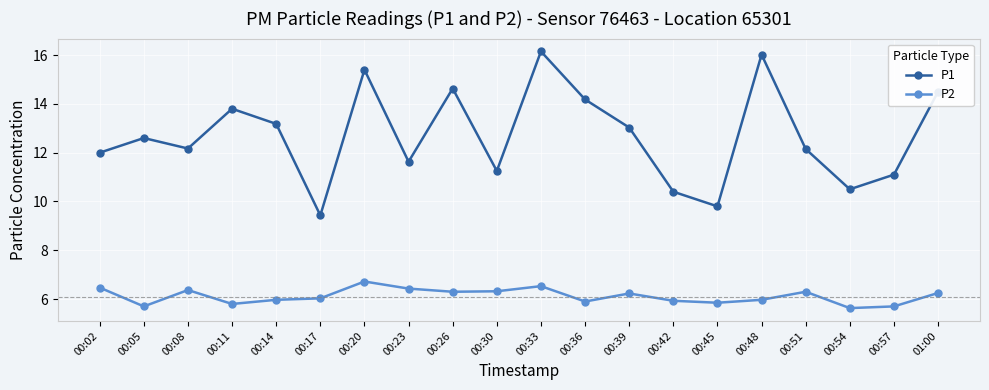

Where is the first local minimum for P1?

00:08